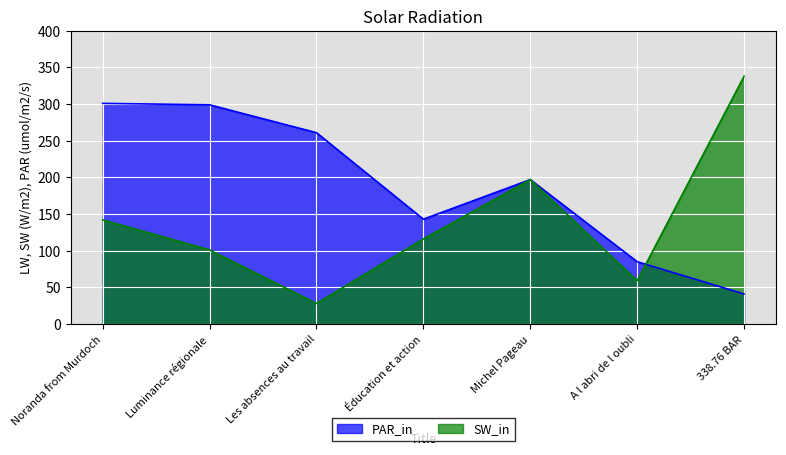

What is the value of the PAR_in point at the 5th from the left?

197